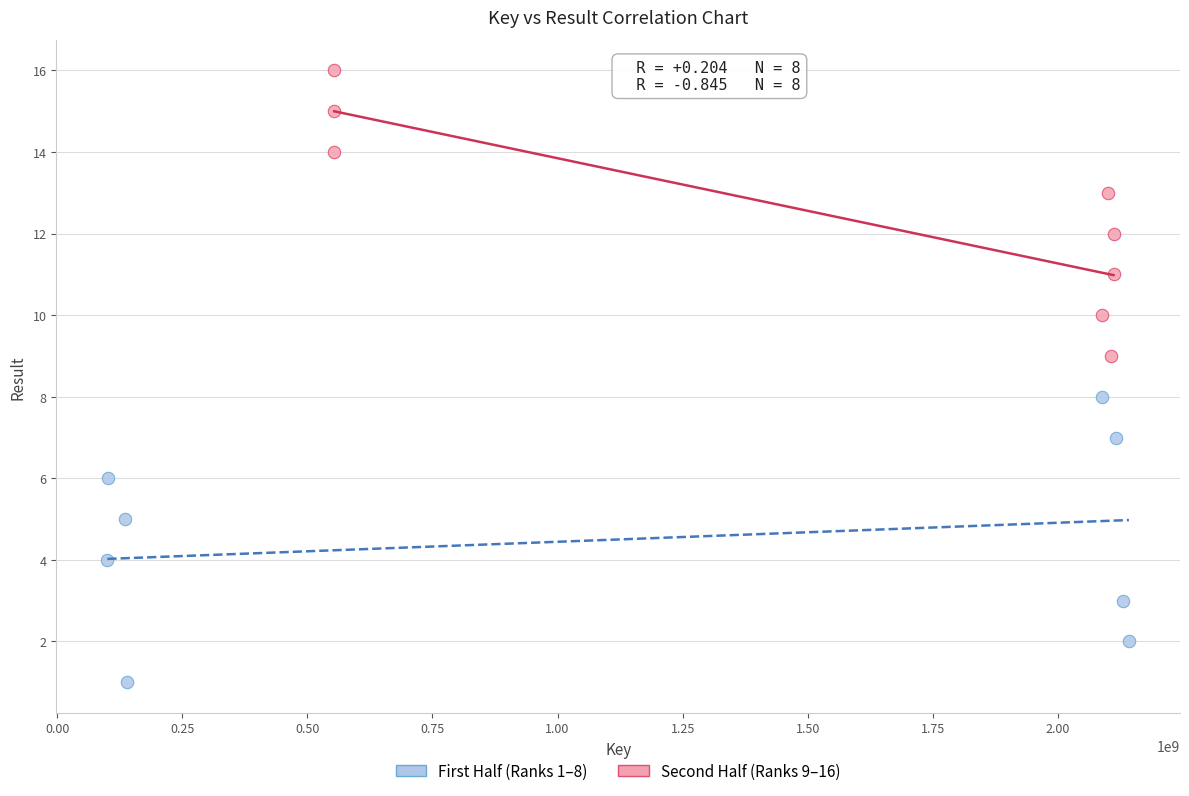

Which series contains the lowest Y value?

First Half (Ranks 1–8)